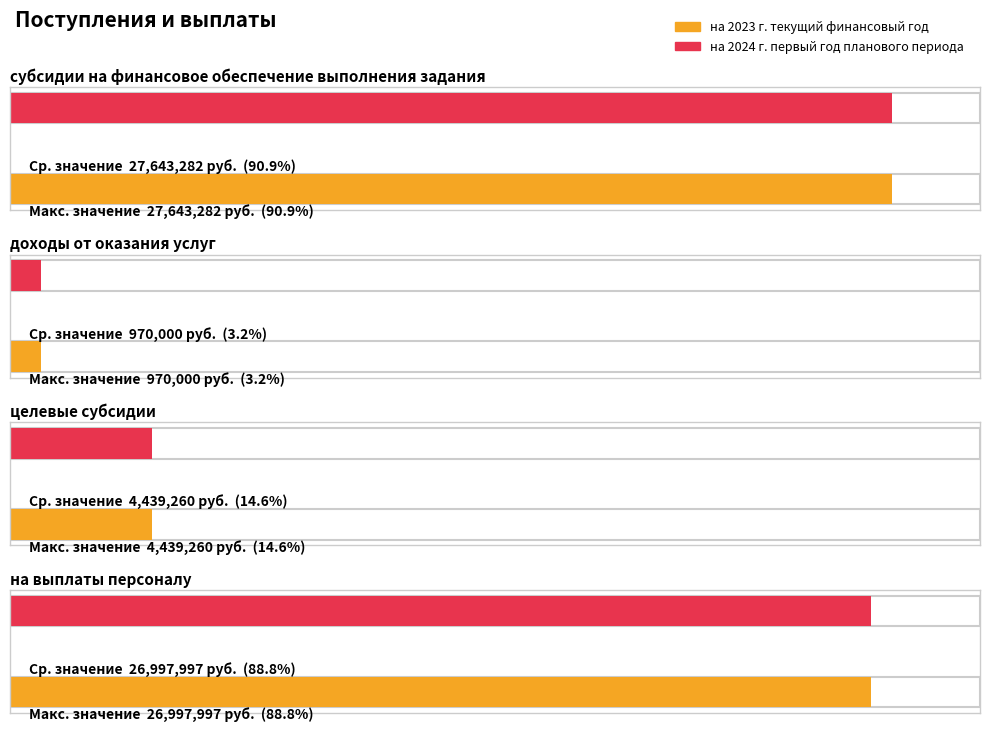

Is the value of на 2024 г. первый год планового периода at субсидии на финансовое обеспечение выполнения задания greater than the value of на 2023 г. текущий финансовый год at доходы от оказания услуг?

Yes